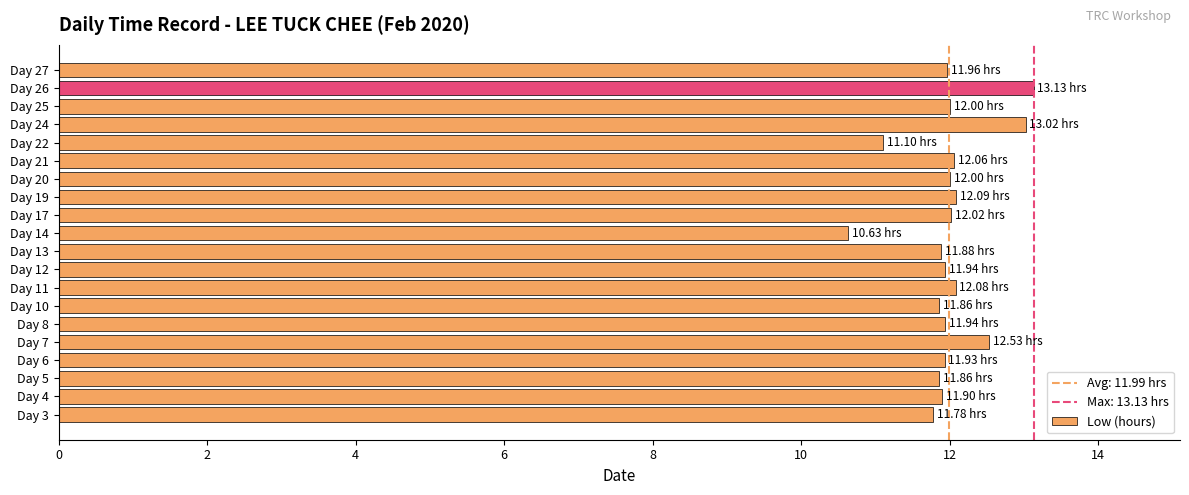

What is the change in value from Day 17 to Day 24?

+1.0